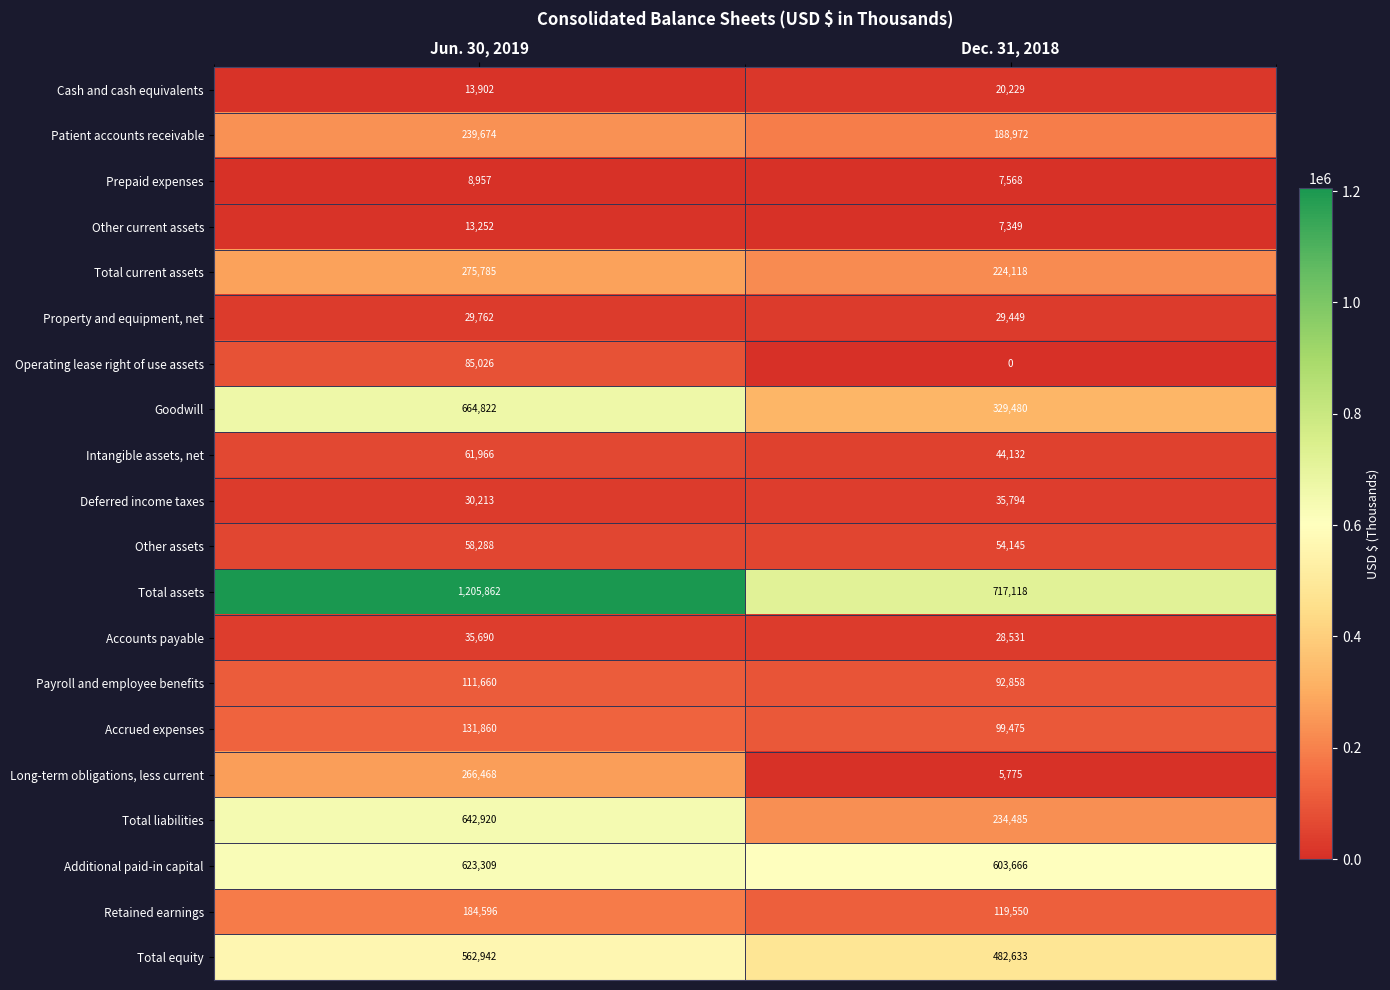

At which label is Property and equipment, net closest to 29605?

Dec. 31, 2018